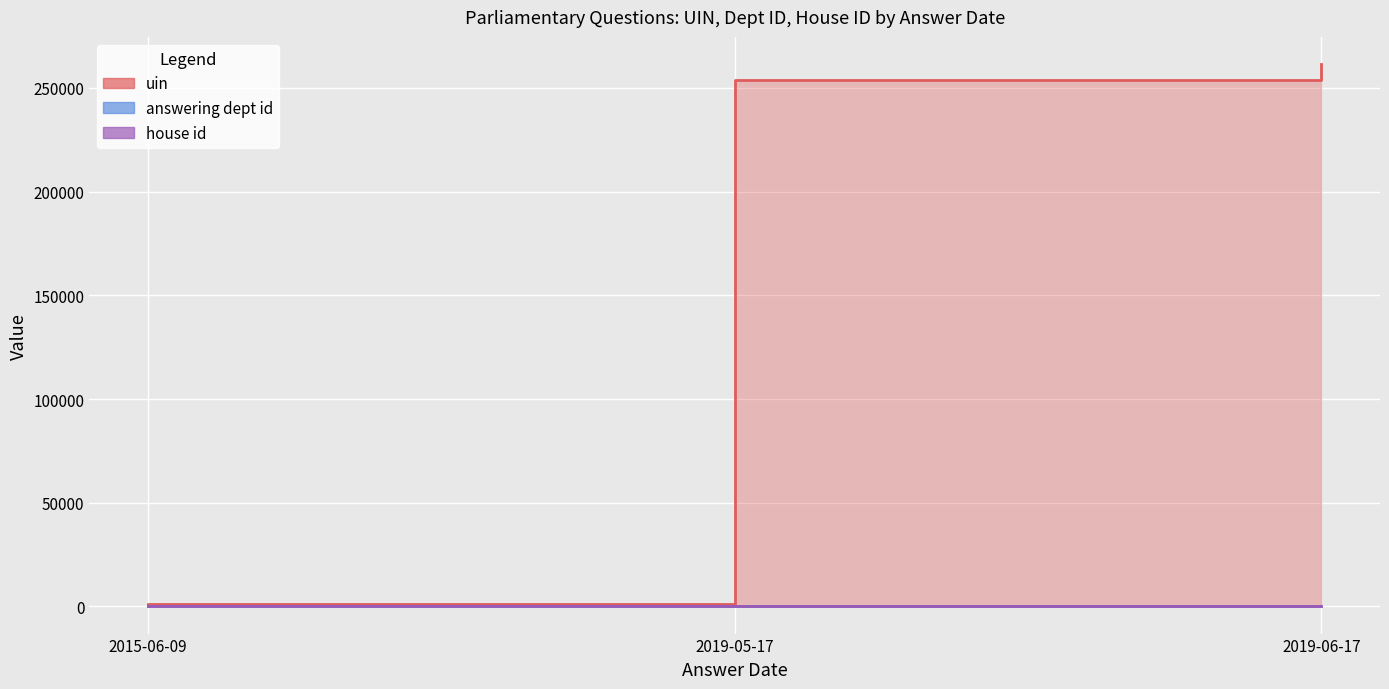

What is the smallest value displayed?

1